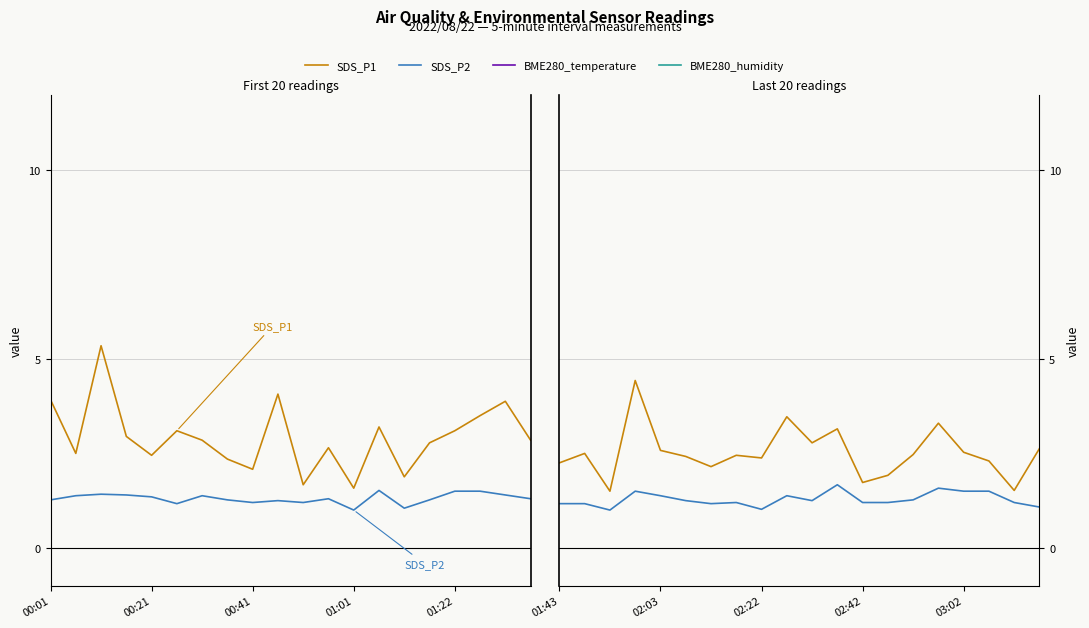

What are all the series names shown in the legend?

SDS_P1, SDS_P2, BME280_temperature, BME280_humidity